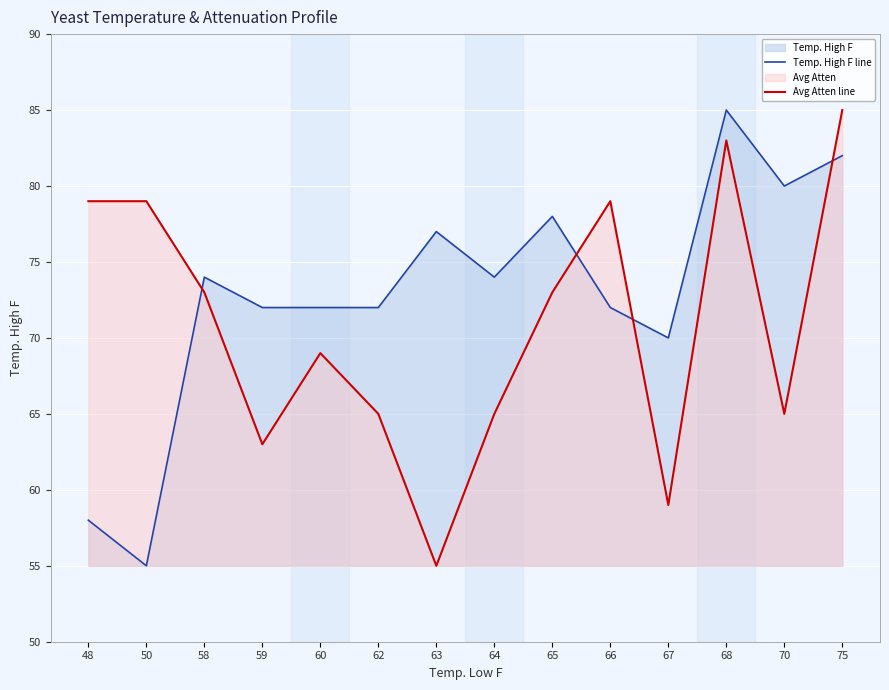

List the series in order of their overall mean, highest first.

Temp. High F line, Avg Atten line